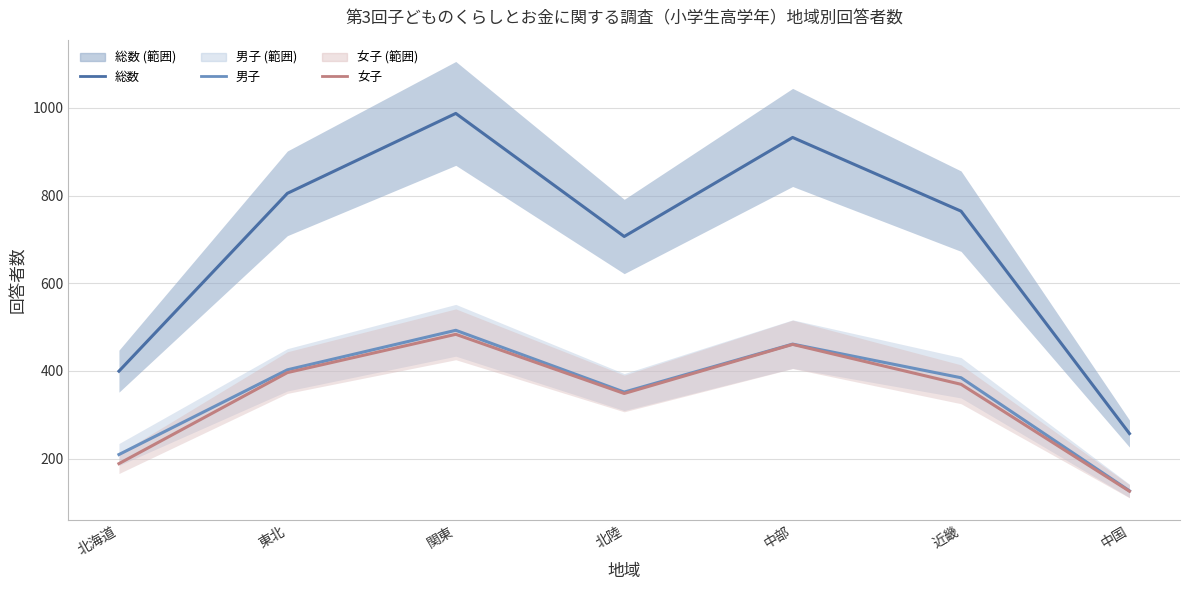

Rank the series at 中部 from highest to lowest value.

総数, 男子, 女子